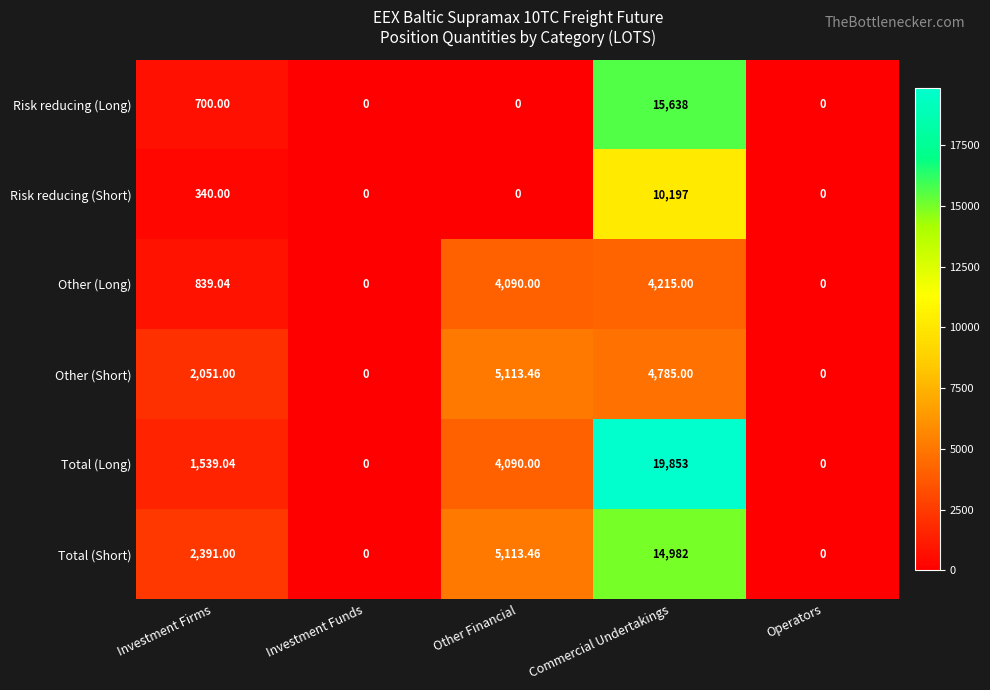

List the series in order of their peak value, lowest first.

Other (Long), Other (Short), Risk reducing (Short), Total (Short), Risk reducing (Long), Total (Long)